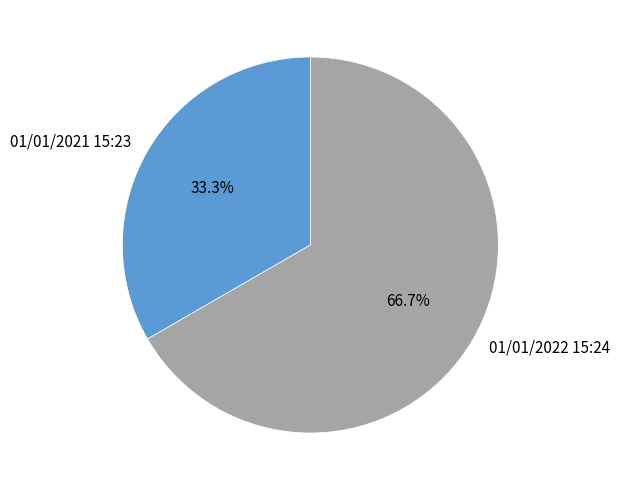

To the nearest percent, what is the difference between the 01/01/2021 15:23 and 01/01/2022 15:24 slice percentages?

33%